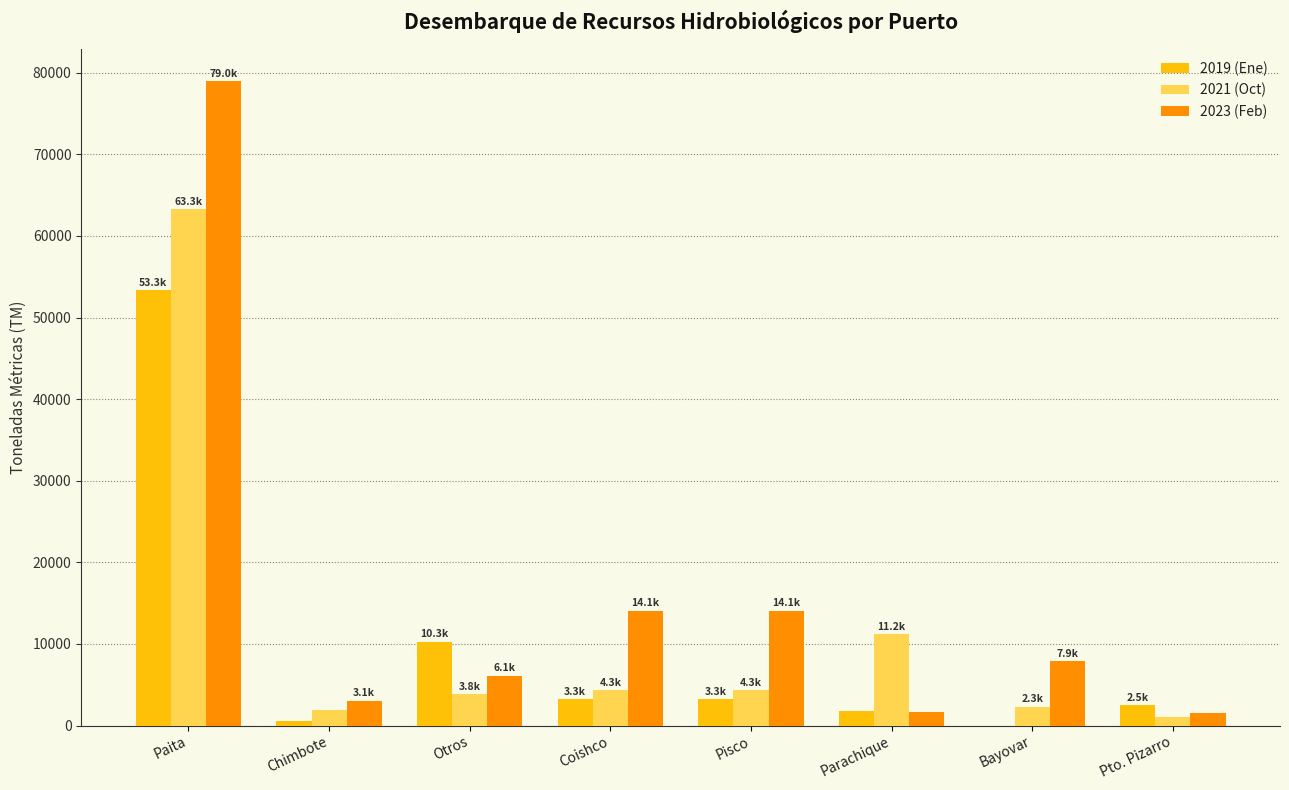

At which category does the chart reach its peak across all series?

Paita